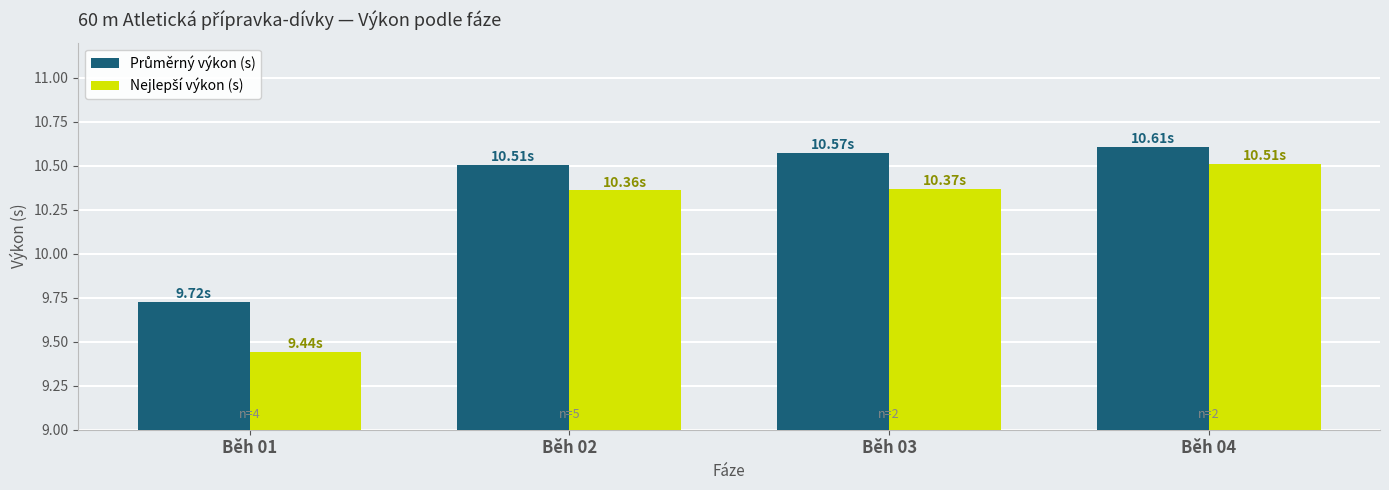

At how many categories does at least one series exceed 9?

4